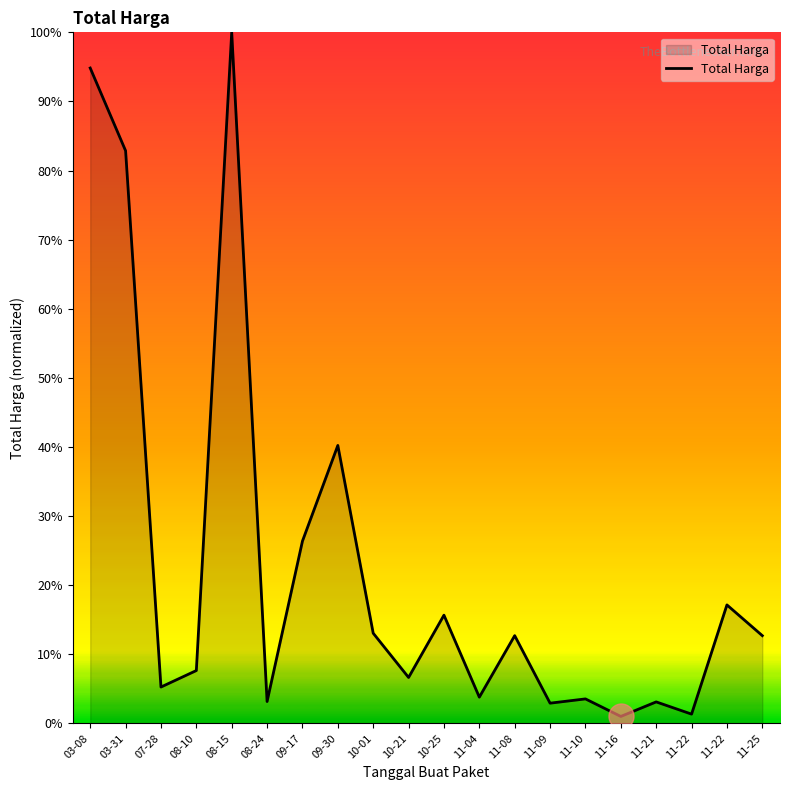

What is the change in value from 10-25 to 11-04?

-11.9